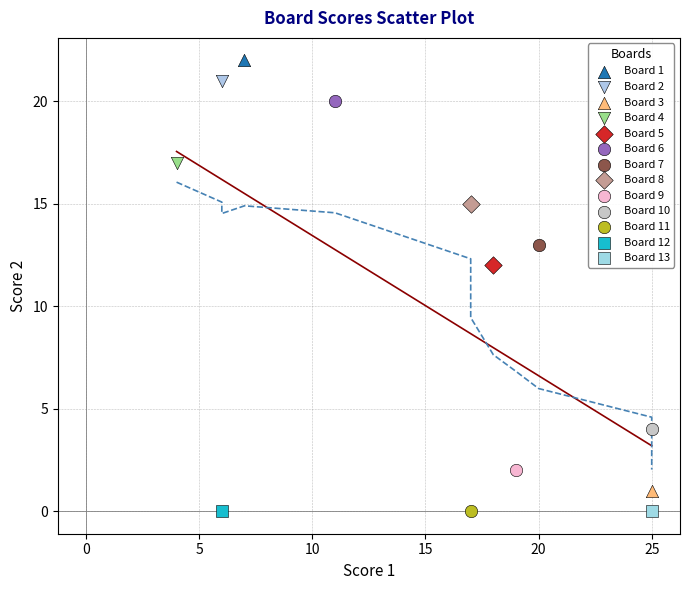

What are all the series names shown in the legend?

Board 1, Board 2, Board 3, Board 4, Board 5, Board 6, Board 7, Board 8, Board 9, Board 10, Board 11, Board 12, Board 13